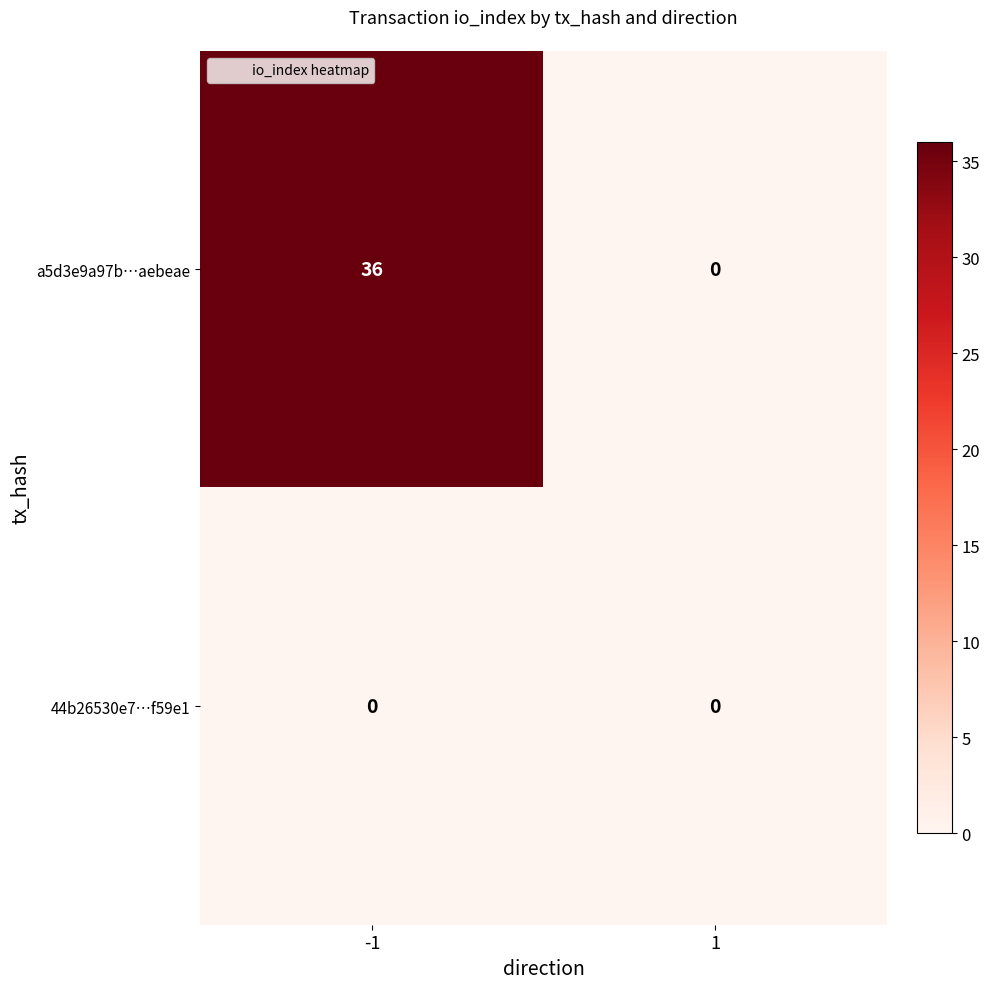

The a5d3e9a97b…aebeae series shows -20 at 1. True or false?

False